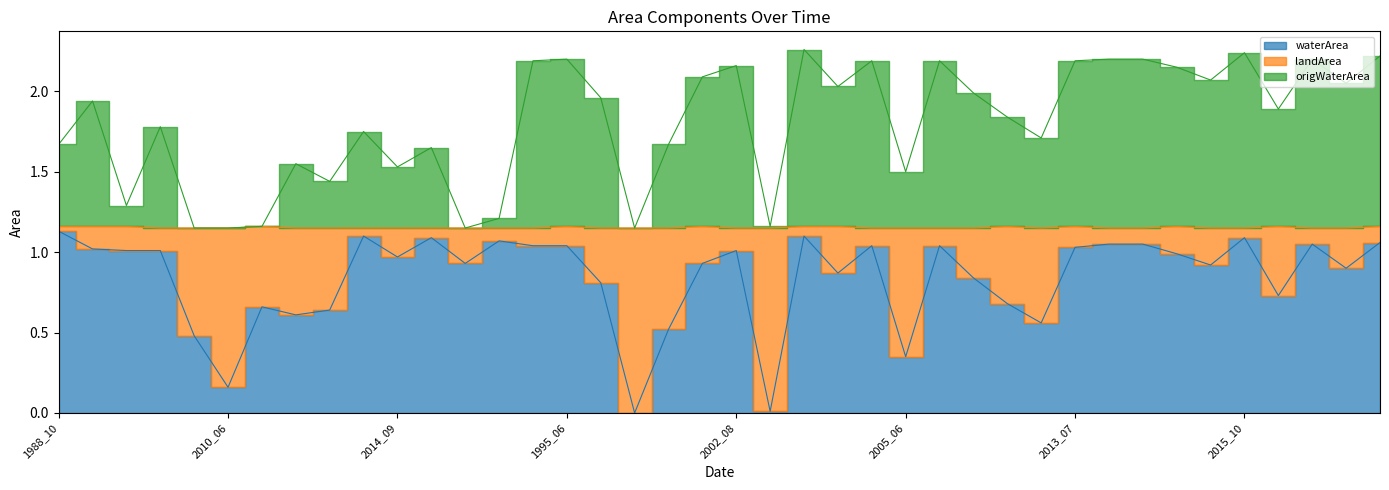

At which category is the sum across all series the highest?

2003_07